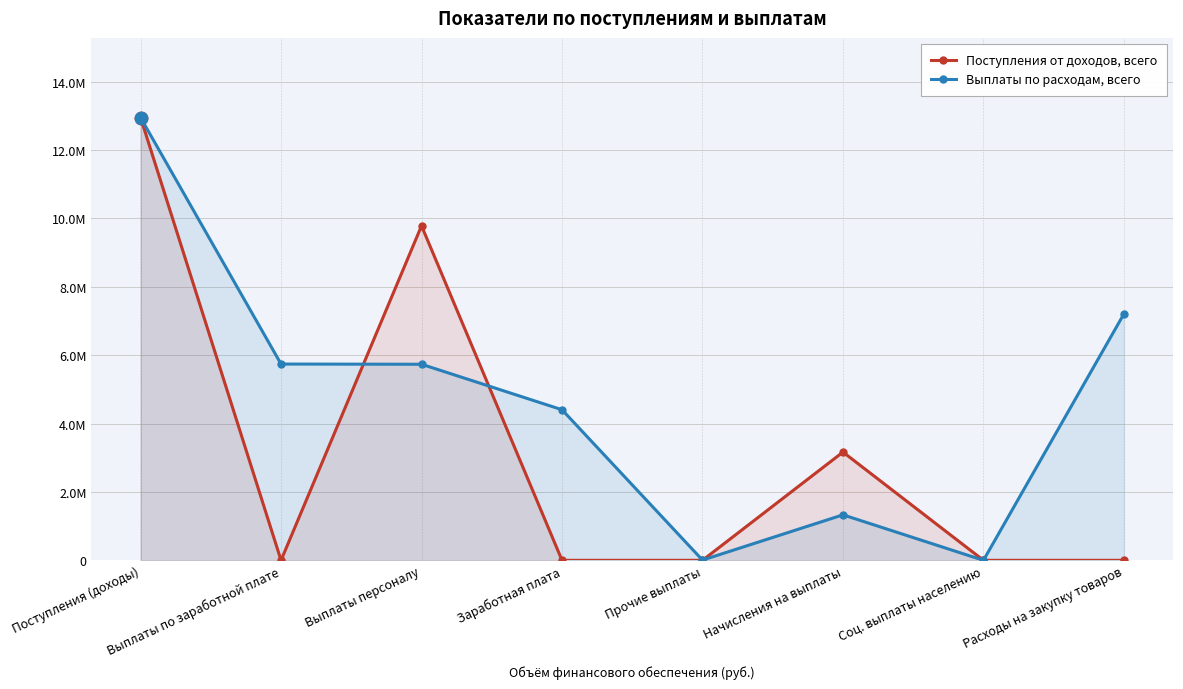

Which series has the largest total across all categories?

Выплаты по расходам, всего